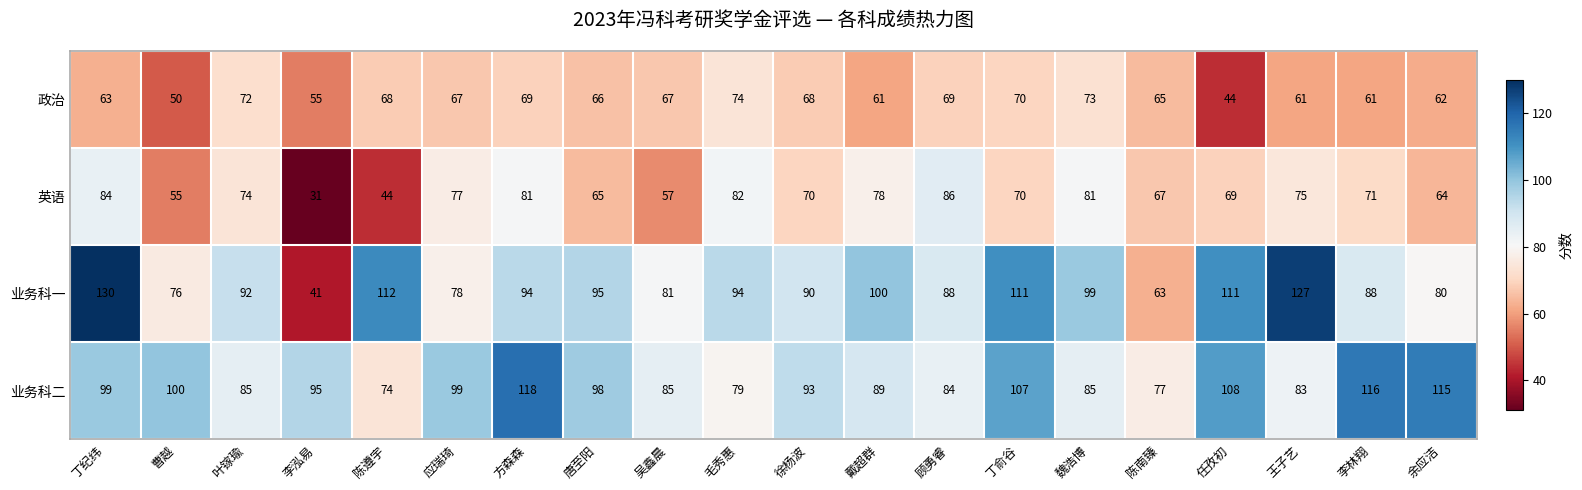

What is the average value of the 政治 series?

64